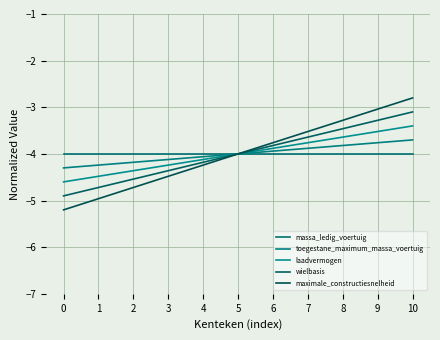

Is the value of maximale_constructiesnelheid at 3 greater than the value of wielbasis at 7?

No